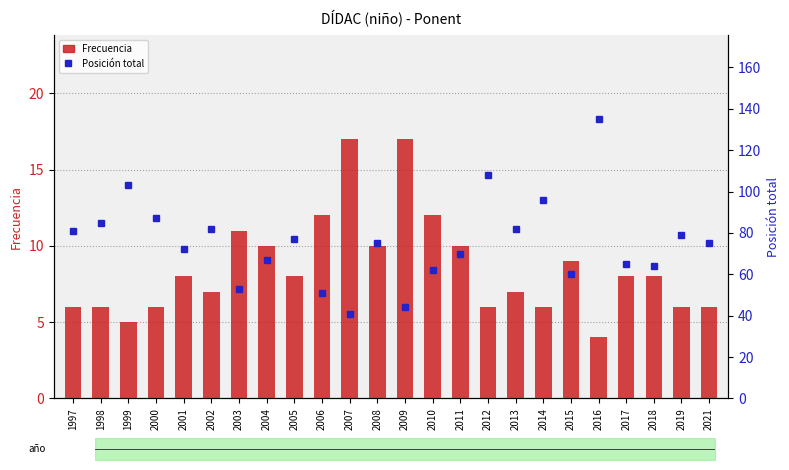

Rank the series by their maximum value, from highest to lowest.

Posición total, Frecuencia